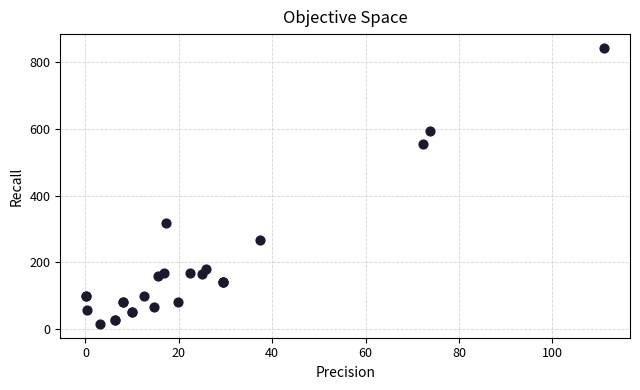

What Y value in the scatter plot is closest to 429?

318.0